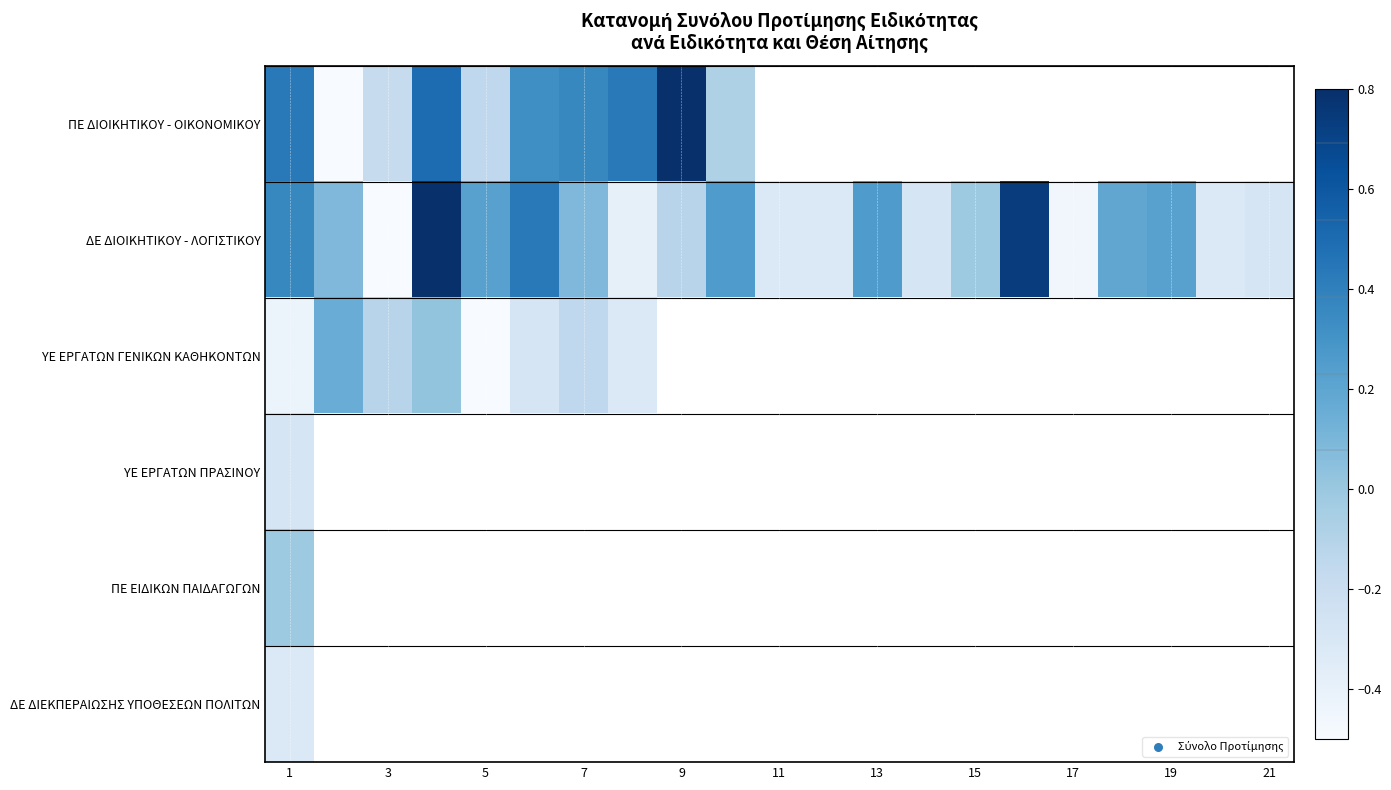

What is the minimum value for ΔΕ ΔΙΕΚΠΕΡΑΙΩΣΗΣ ΥΠΟΘΕΣΕΩΝ ΠΟΛΙΤΩΝ?

-0.3